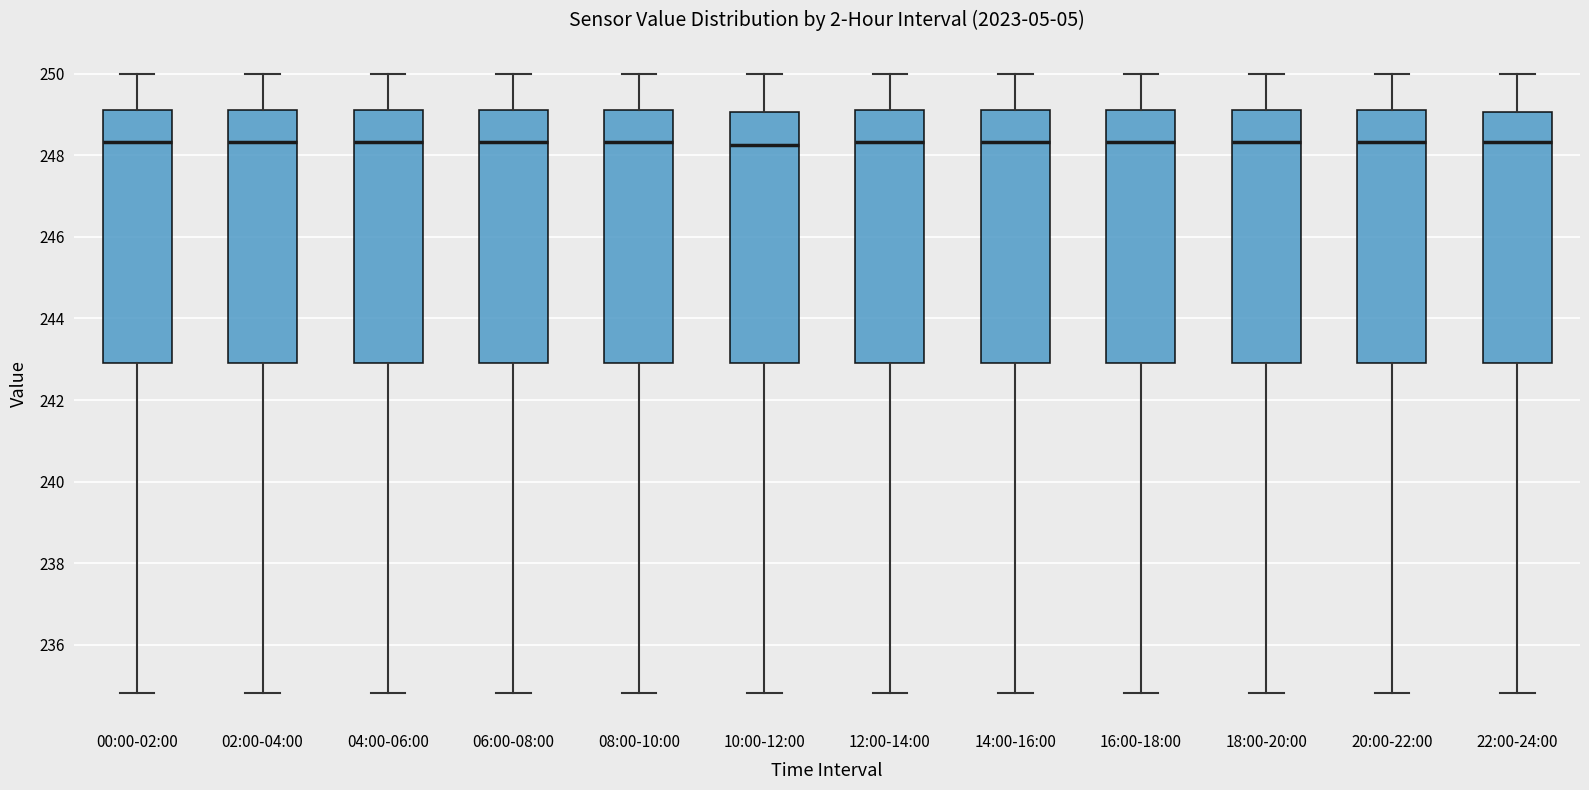

Where does the median line of the box for 12:00-14:00 sit on the y-axis? The values are not printed on the chart, so give them approximately, as read against the axis.

248.4